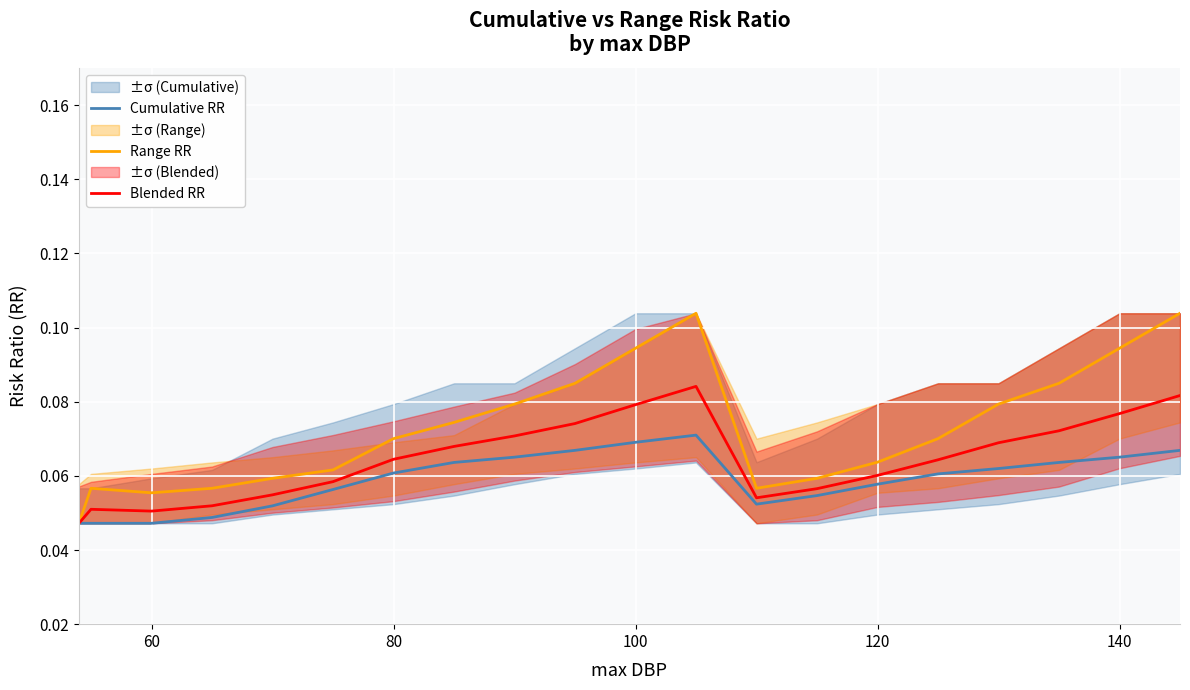

The value of Cumulative RR at 60 is 0.1. True or false?

False